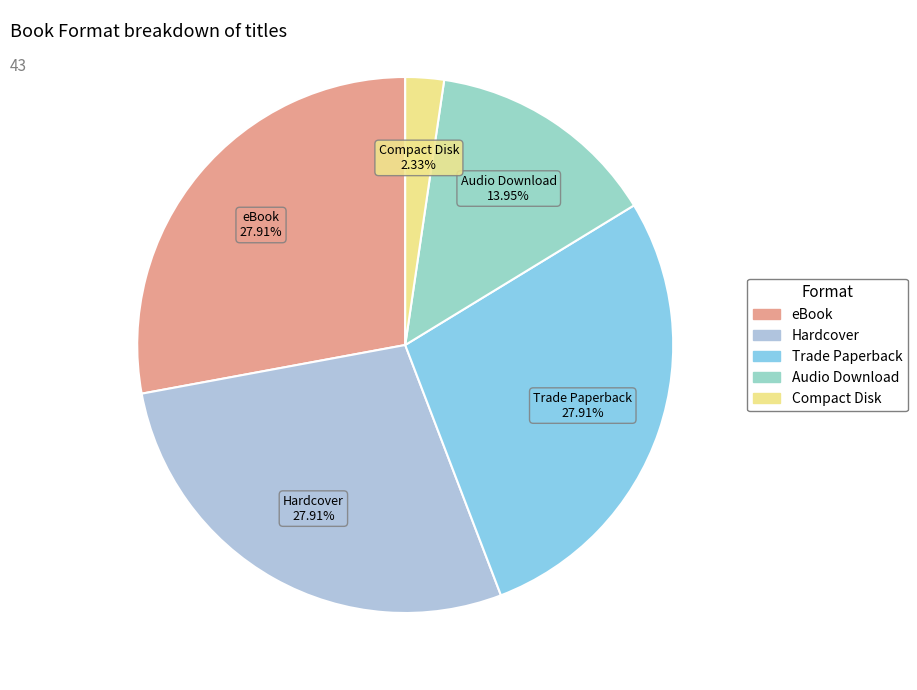

To the nearest percent, what portion does Trade Paperback represent?

28%